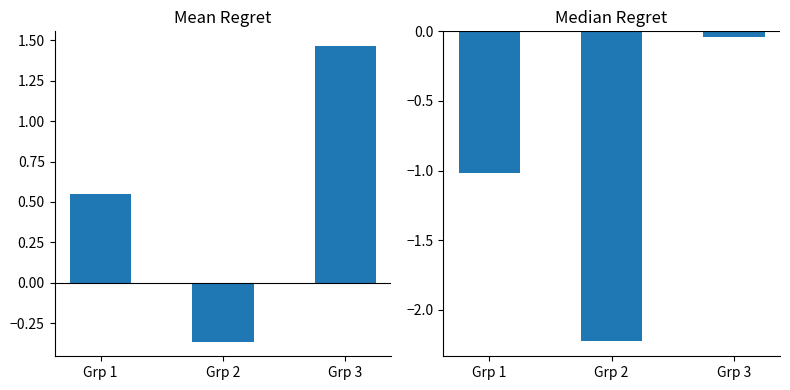

How many values in Mean Regret are below zero?

1